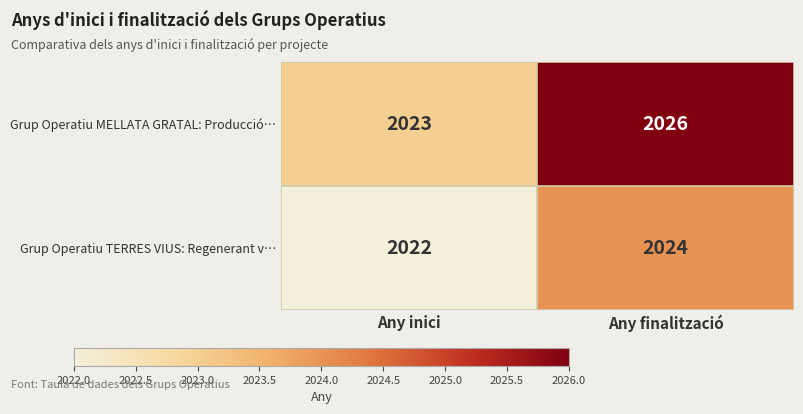

Read the Grup Operatiu TERRES VIUS: Regenerant v… value at Any finalització.

2024